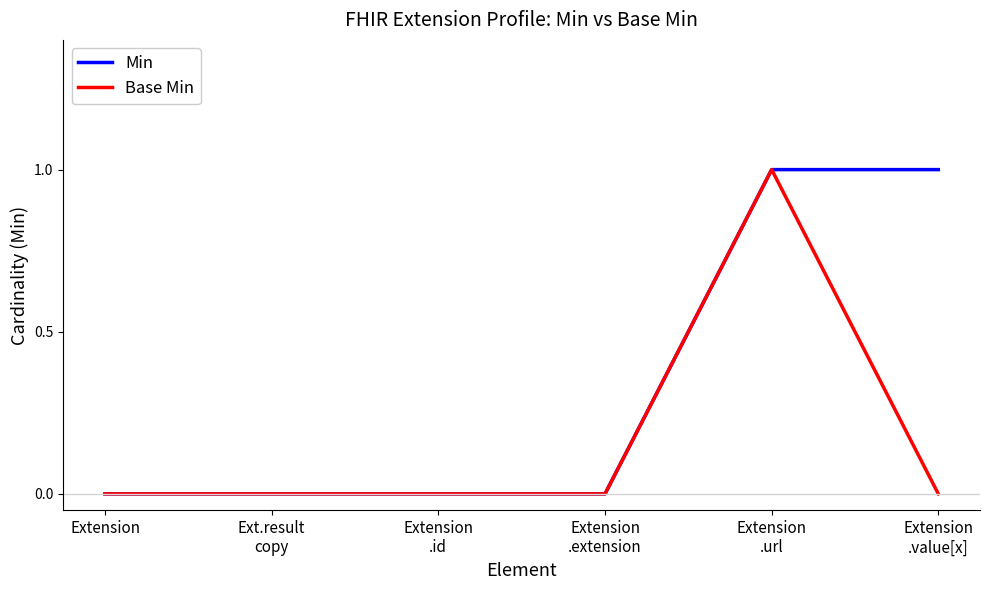

How many series are shown in this chart?

2